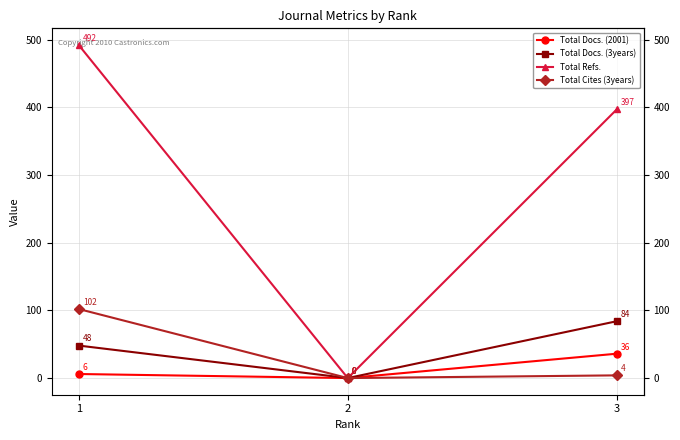

The Total Refs. series shows 492 at 1. True or false?

True